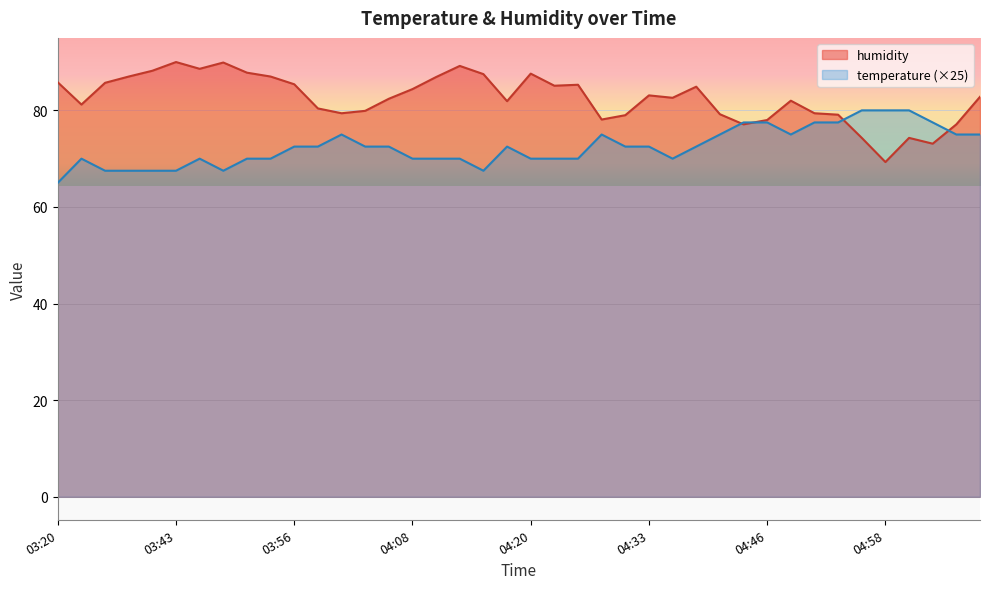

Reading right to left, list all the values displayed in this chart.

temperature: 05:08=75.0	05:06=75.0	05:03=77.5	05:01=80.0	04:58=80.0	04:56=80.0	04:53=77.5	04:51=77.5	04:48=75.0	04:46=77.5	04:43=77.5	04:41=75.0	04:38=72.5	04:36=70.0	04:33=72.5	04:31=72.5	04:28=75.0	04:26=70.0	04:23=70.0	04:20=70.0	04:18=72.5	04:15=67.5	04:13=70.0	04:10=70.0	04:08=70.0	04:05=72.5	04:03=72.5	04:00=75.0	03:58=72.5	03:56=72.5	03:53=70.0	03:51=70.0	03:48=67.5	03:46=70.0	03:43=67.5	03:41=67.5	03:38=67.5	03:36=67.5	03:33=70.0	03:20=65.0
humidity: 05:08=82.8	05:06=77.1	05:03=73.1	05:01=74.3	04:58=69.3	04:56=74.3	04:53=79.1	04:51=79.4	04:48=82.0	04:46=78.0	04:43=77.1	04:41=79.2	04:38=84.9	04:36=82.6	04:33=83.1	04:31=79.0	04:28=78.1	04:26=85.3	04:23=85.1	04:20=87.6	04:18=81.9	04:15=87.5	04:13=89.2	04:10=86.9	04:08=84.4	04:05=82.4	04:03=79.9	04:00=79.4	03:58=80.4	03:56=85.4	03:53=87.0	03:51=87.8	03:48=89.9	03:46=88.6	03:43=90.0	03:41=88.2	03:38=87.0	03:36=85.7	03:33=81.2	03:20=85.8